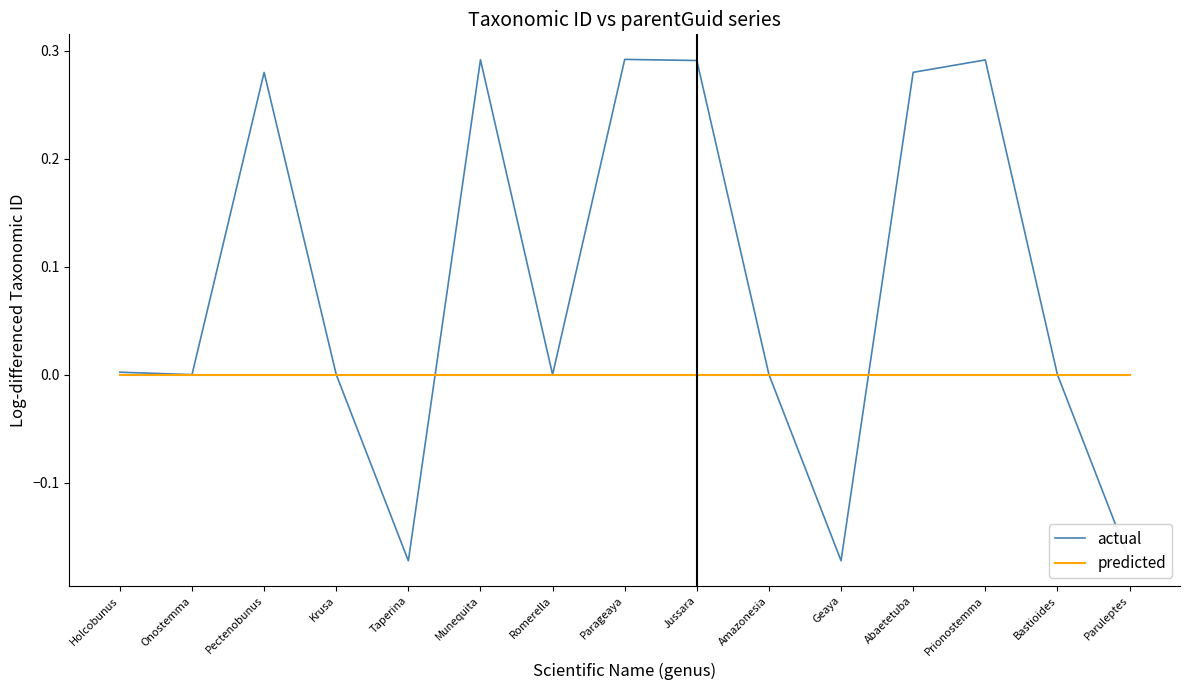

True or false: actual has a value of 0.5 at Parageaya.

False